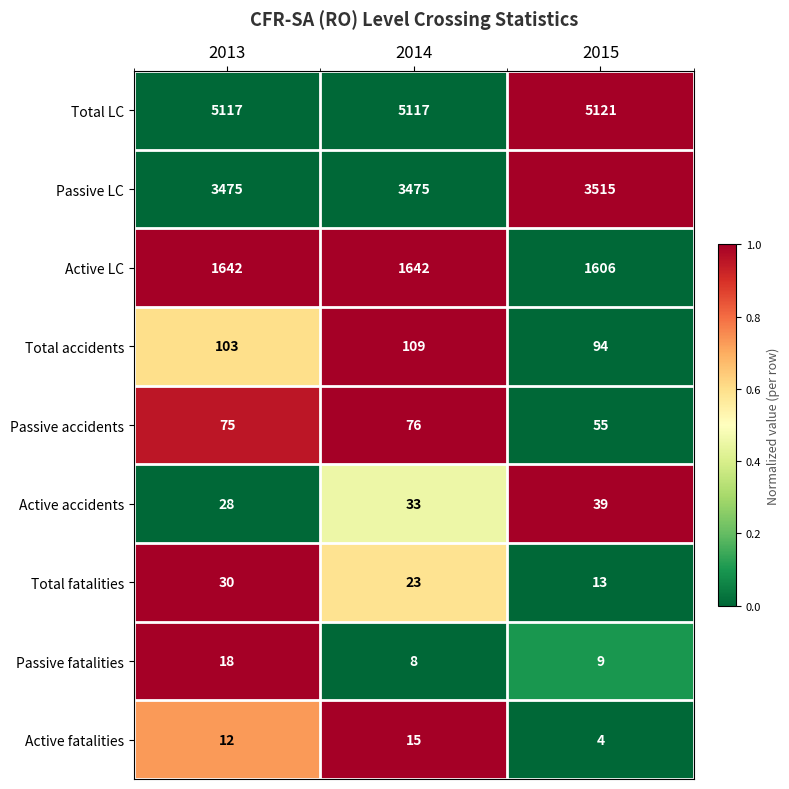

The Total fatalities series shows 10 at 2014. True or false?

False